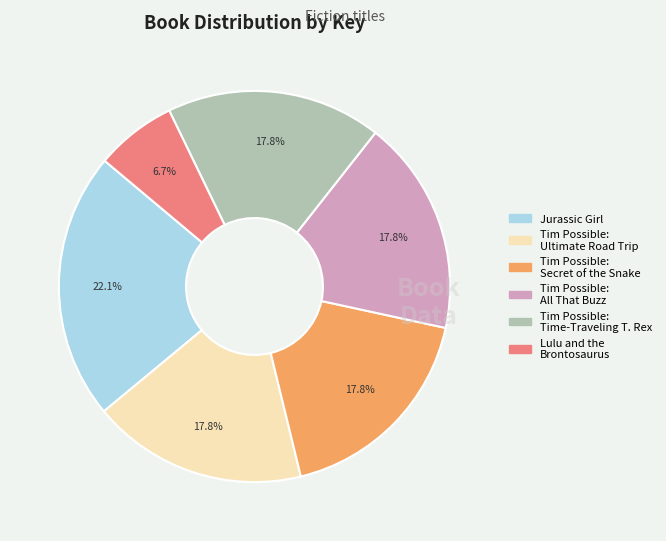

Does any single category account for the majority?

No